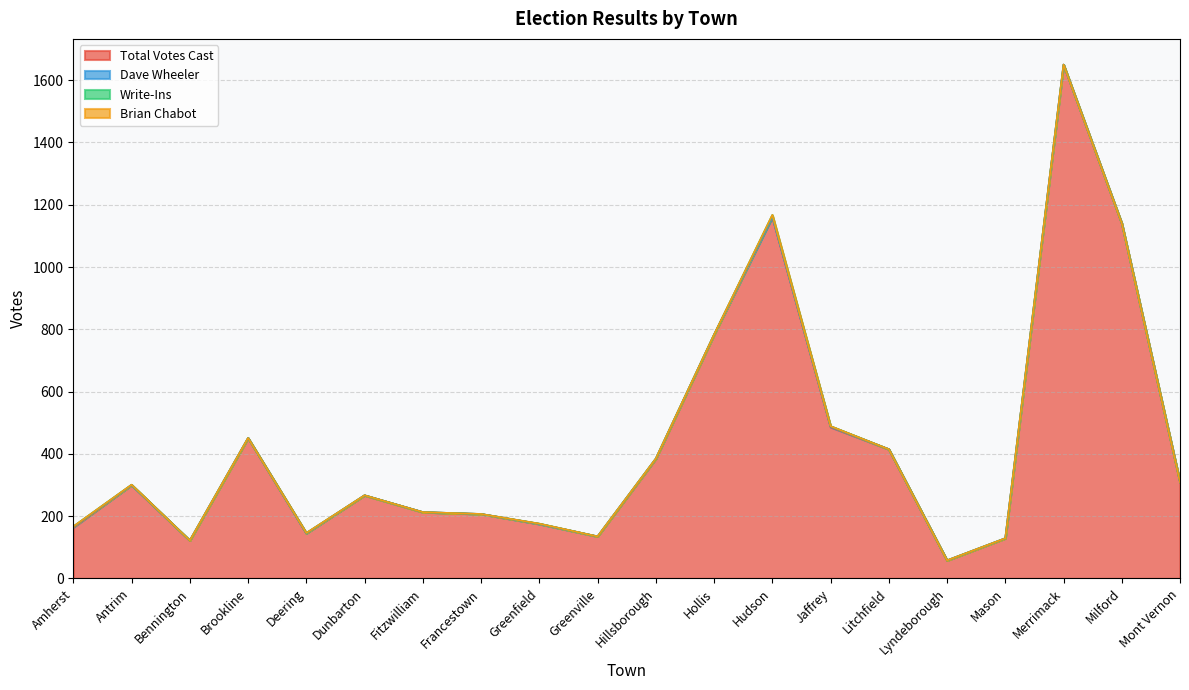

Reading left to right, what are all the values shown in this chart?

Total Votes Cast: Amherst=164	Antrim=300	Bennington=122	Brookline=451	Deering=145	Dunbarton=267	Fitzwilliam=213	Francestown=207	Greenfield=175	Greenville=135	Hillsborough=384	Hollis=783	Hudson=1160	Jaffrey=486	Litchfield=415	Lyndeborough=58	Mason=129	Merrimack=1650	Milford=1140	Mont Vernon=309
Dave Wheeler: Amherst=2	Antrim=0	Bennington=0	Brookline=0	Deering=0	Dunbarton=0	Fitzwilliam=0	Francestown=0	Greenfield=0	Greenville=0	Hillsborough=1	Hollis=0	Hudson=1	Jaffrey=2	Litchfield=0	Lyndeborough=0	Mason=0	Merrimack=0	Milford=0	Mont Vernon=0
Write-Ins: Amherst=1	Antrim=1	Bennington=0	Brookline=0	Deering=1	Dunbarton=0	Fitzwilliam=0	Francestown=0	Greenfield=1	Greenville=0	Hillsborough=0	Hollis=0	Hudson=6	Jaffrey=1	Litchfield=0	Lyndeborough=0	Mason=0	Merrimack=0	Milford=0	Mont Vernon=0
Brian Chabot: Amherst=0	Antrim=0	Bennington=0	Brookline=0	Deering=0	Dunbarton=0	Fitzwilliam=0	Francestown=0	Greenfield=0	Greenville=0	Hillsborough=0	Hollis=0	Hudson=0	Jaffrey=0	Litchfield=0	Lyndeborough=0	Mason=0	Merrimack=0	Milford=0	Mont Vernon=0